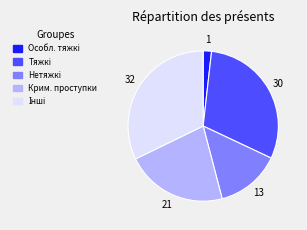

Is there any slice that represents more than half of the pie?

No